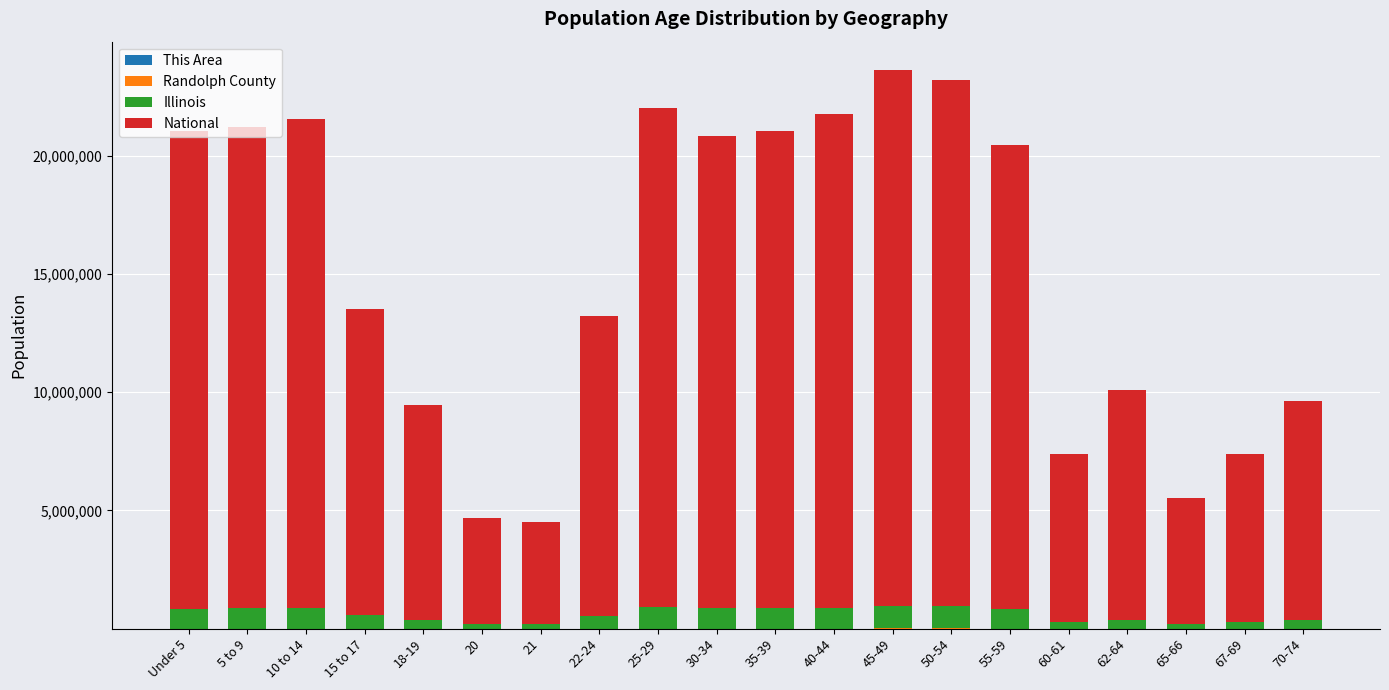

Does the chart contain stacked bars?

Yes